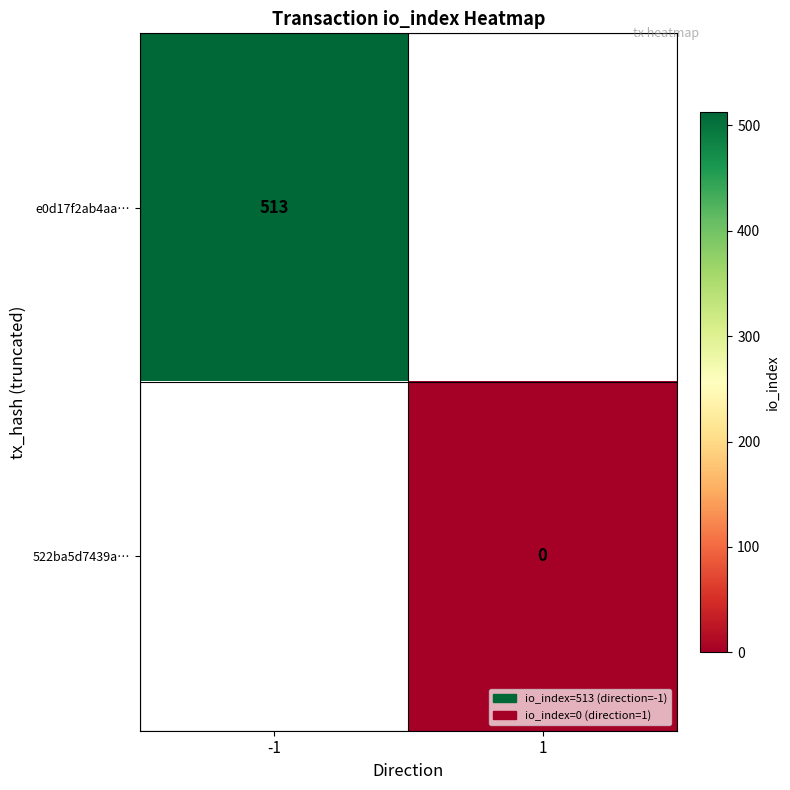

The value of e0d17f2ab4aa… at -1 is 513. True or false?

True